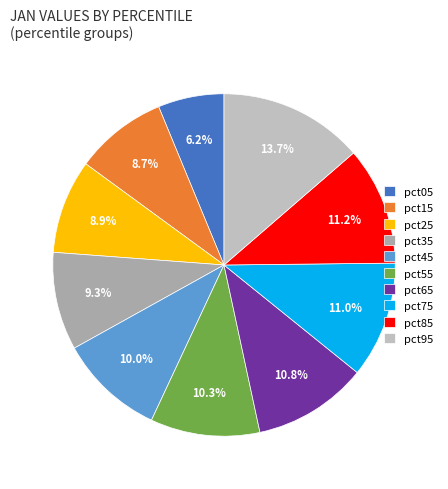

True or false: pct45 accounts for 10% of the total.

True